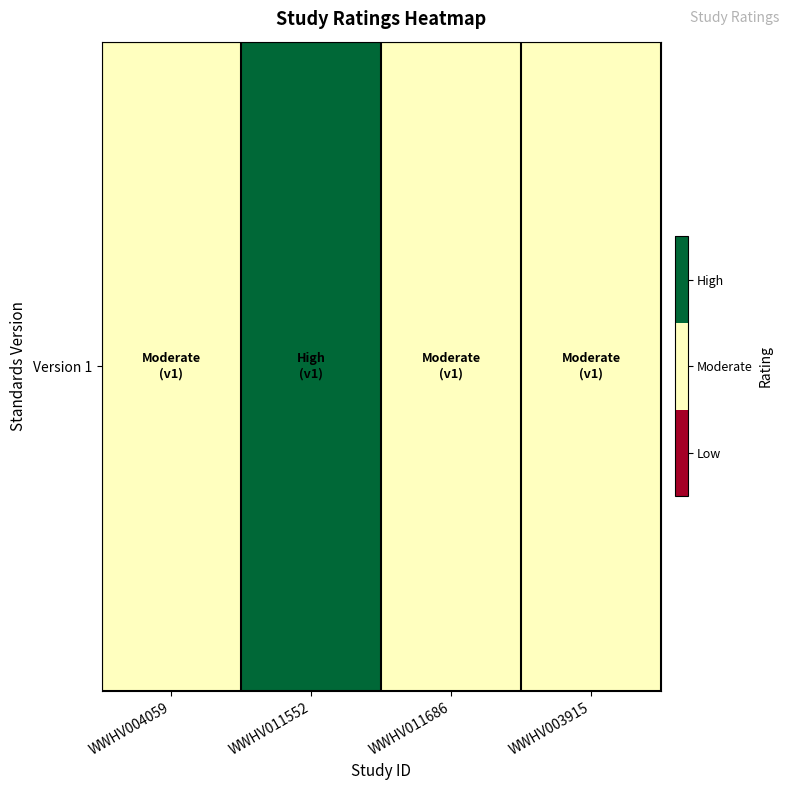

Approximately how many times larger is the value at WWHV011686 compared to WWHV011552?

0.7